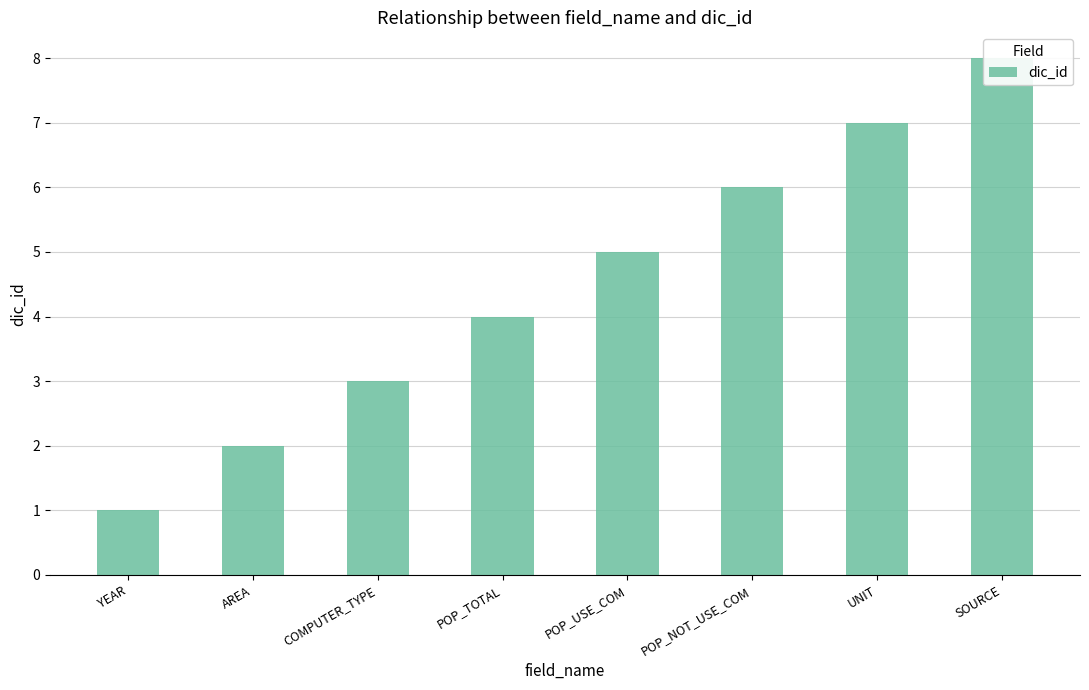

Count the number of values greater than 5.

3